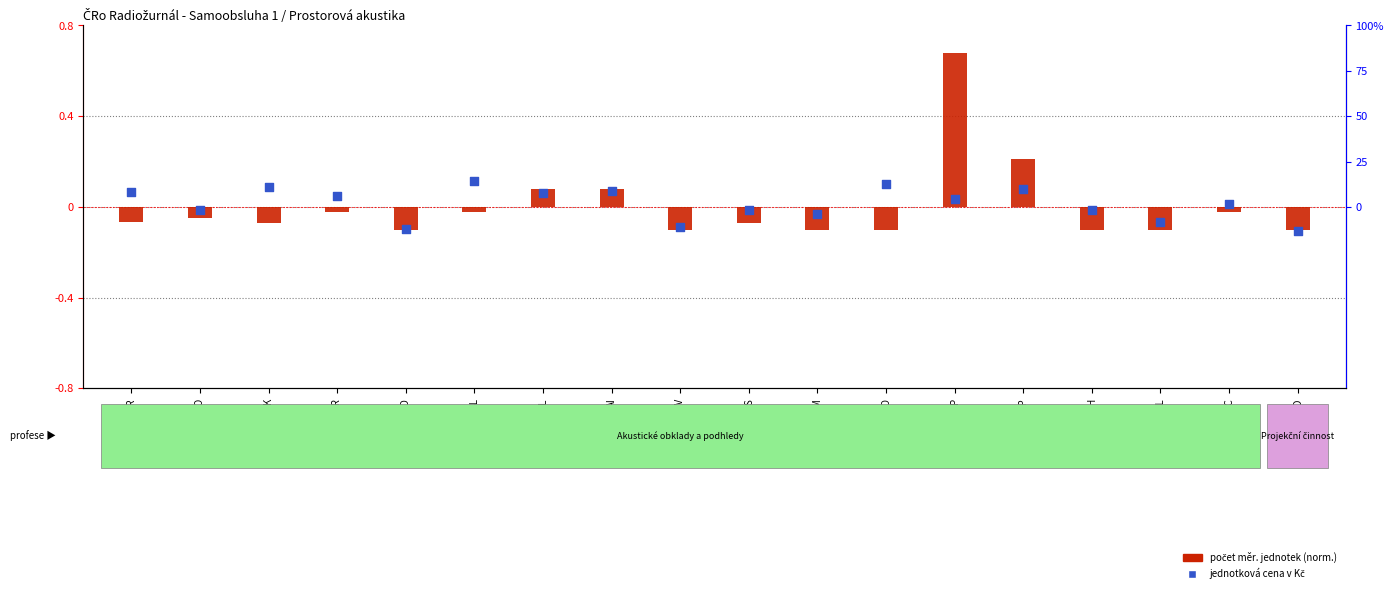

What are all the series names shown in the legend?

Počet měr. jednotek (norm.), Jednotková cena v Kč